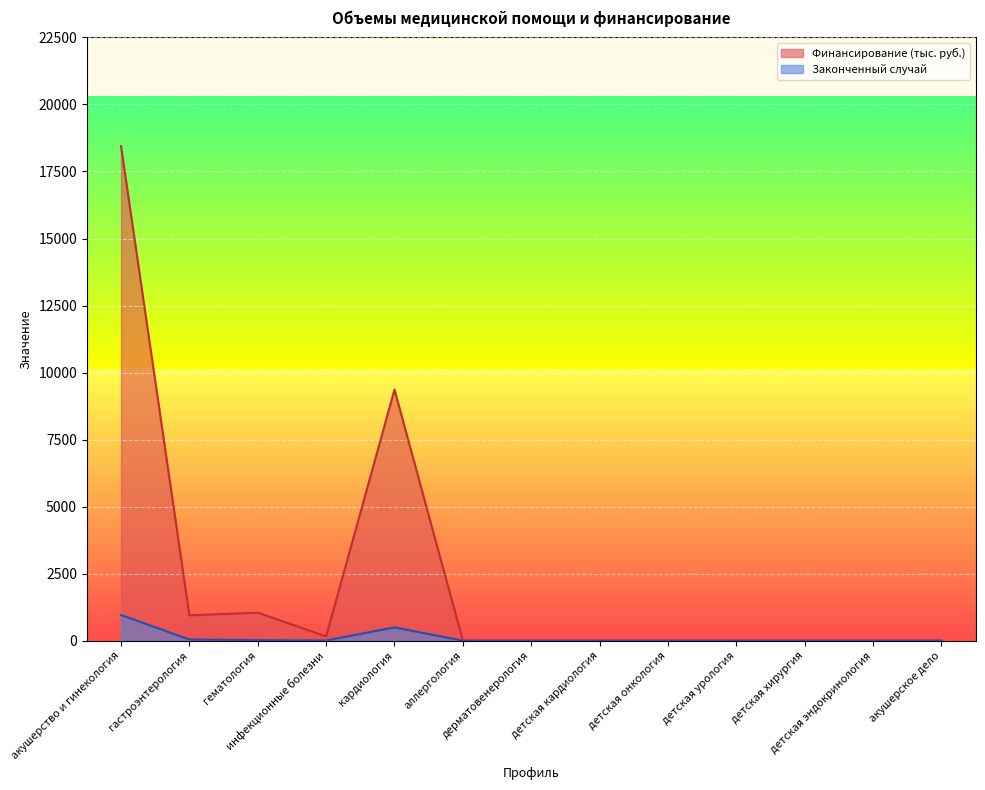

Which series has the largest total across all categories?

Финансирование (тыс. руб.)